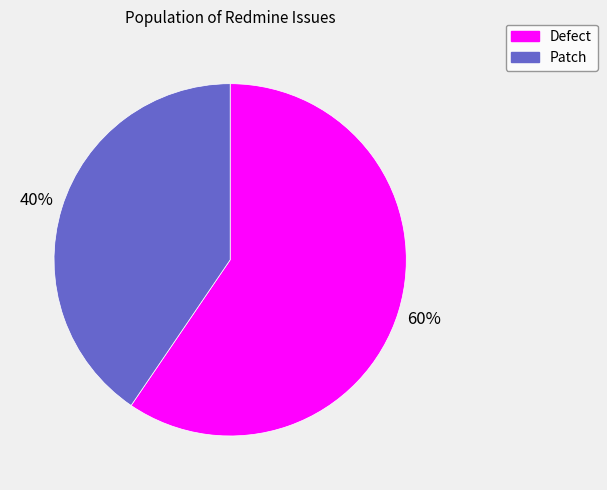

Rank the categories by value from lowest to highest.

Patch, Defect